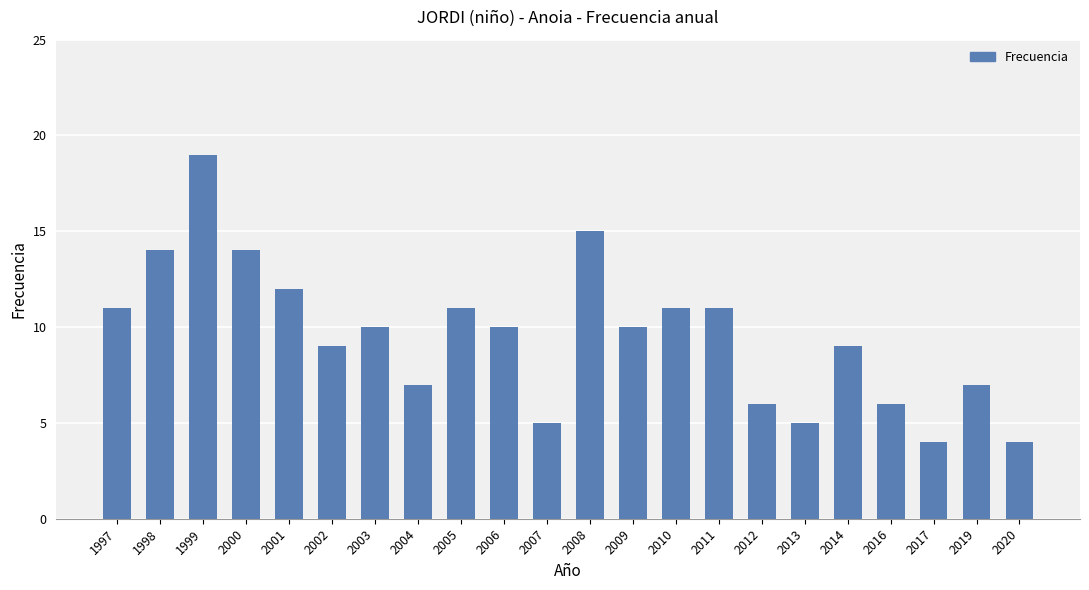

Reading right to left, list all the values displayed in this chart.

2020=4	2019=7	2017=4	2016=6	2014=9	2013=5	2012=6	2011=11	2010=11	2009=10	2008=15	2007=5	2006=10	2005=11	2004=7	2003=10	2002=9	2001=12	2000=14	1999=19	1998=14	1997=11